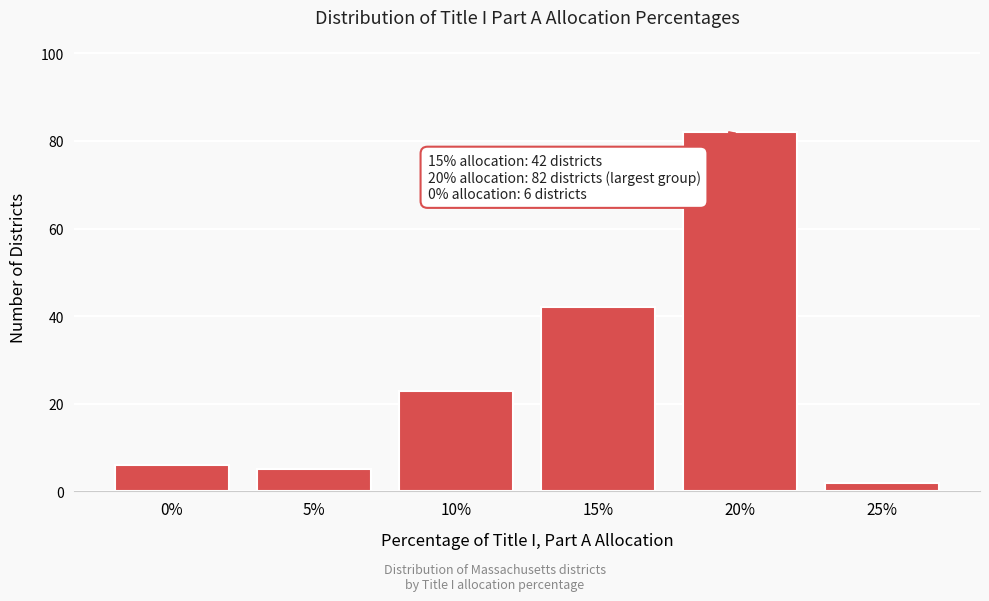

Reading left to right, what are all the values shown in this chart?

0%=6	5%=5	10%=23	15%=42	20%=82	25%=2